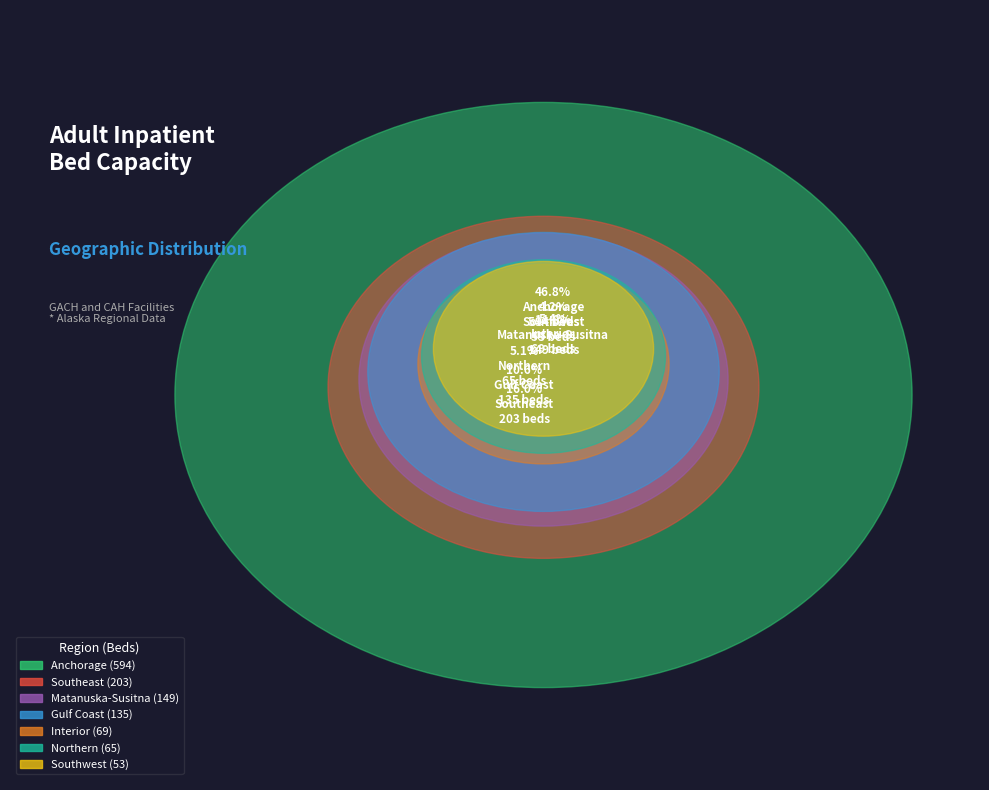

The Southwest slice represents 4% of the pie. True or false?

True